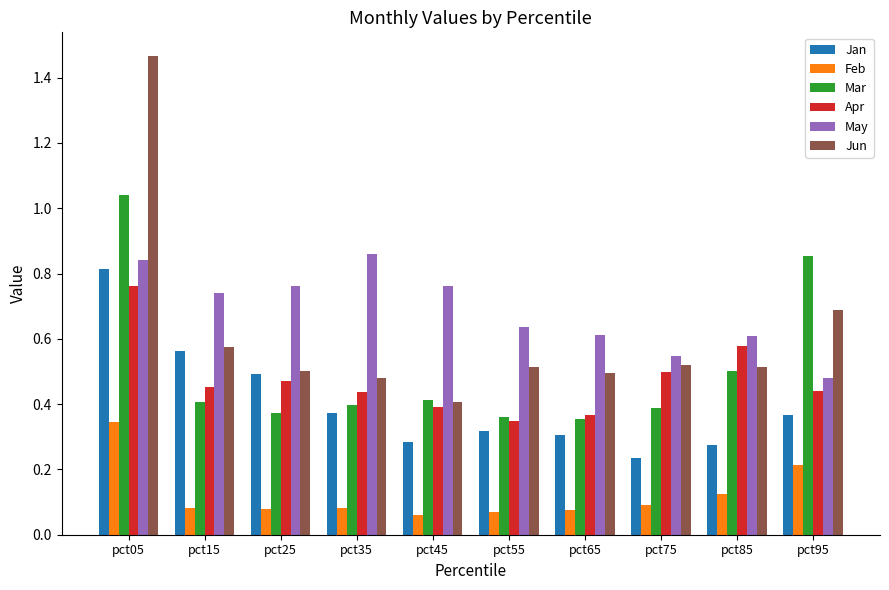

How many Jun values are between 0 and 1?

9